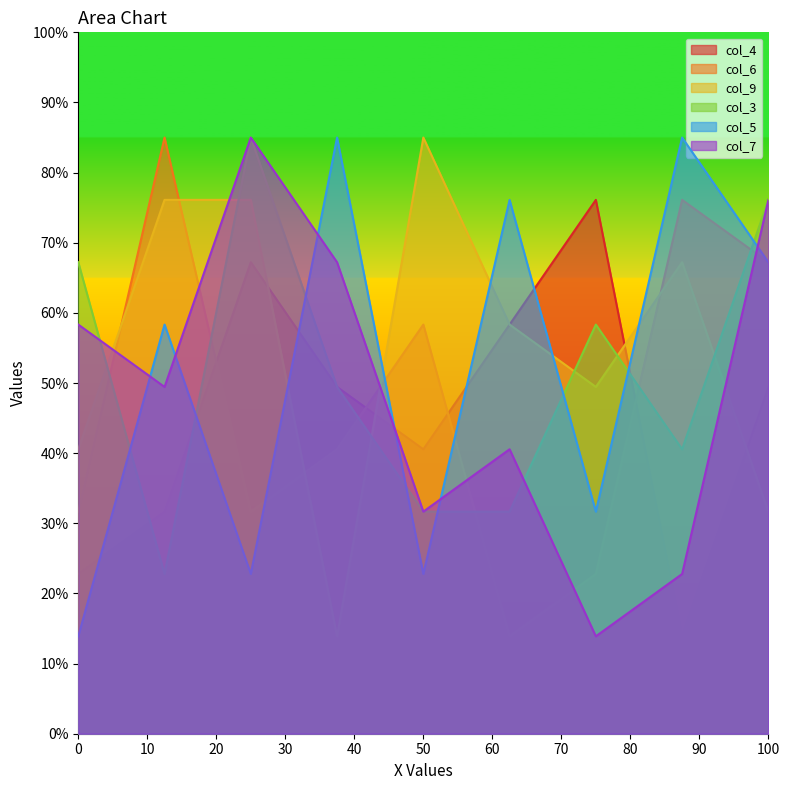

Which series ends up on top after the final intersection of col_5 and col_6?

col_5